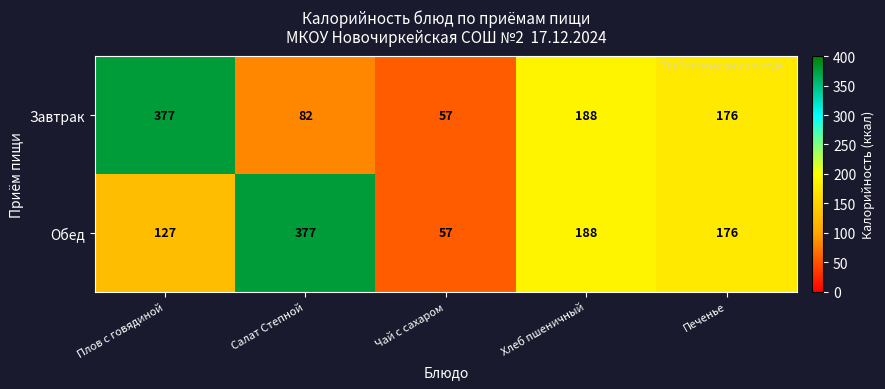

At which category is the sum across all series the highest?

Плов с говядиной